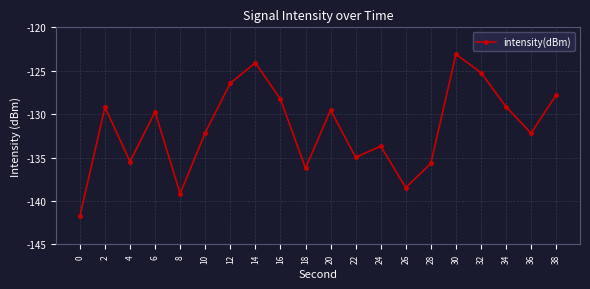

What is the change in value from 8 to 30?

+16.1